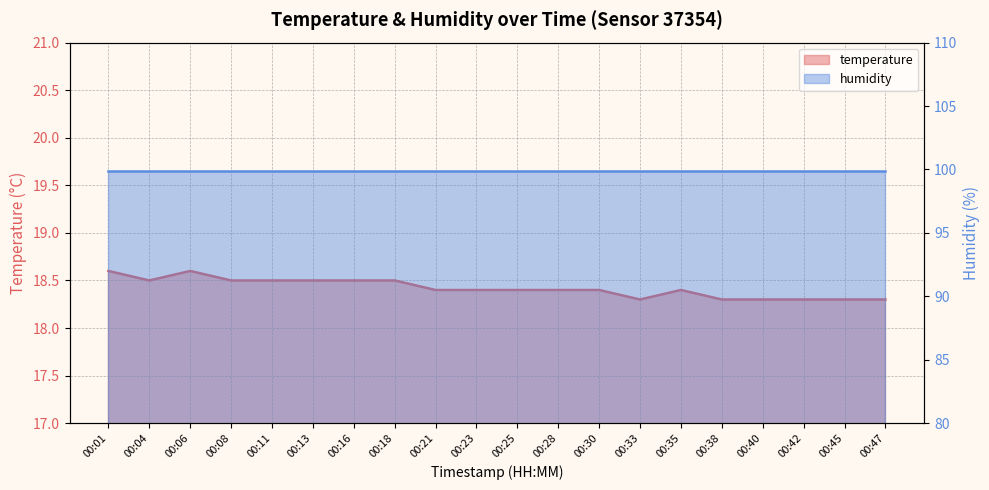

How many points are lower than both their immediate neighbors (excluding endpoints)?

2